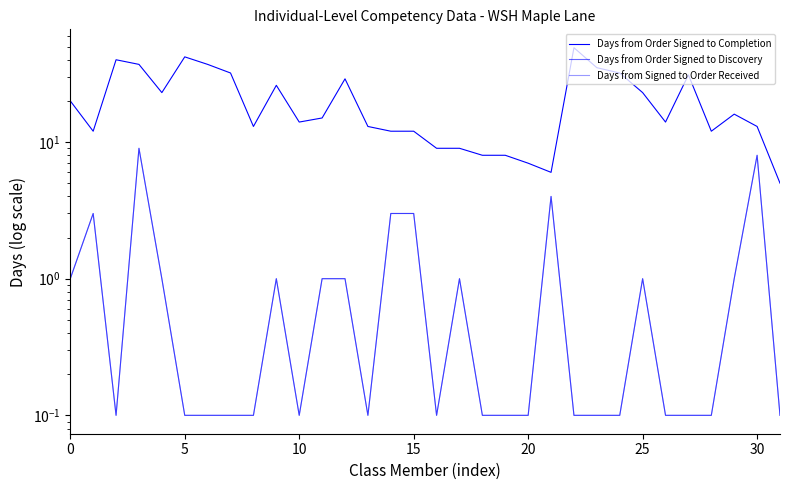

How many interior local valleys does the Days from Order Signed to Completion series have?

7